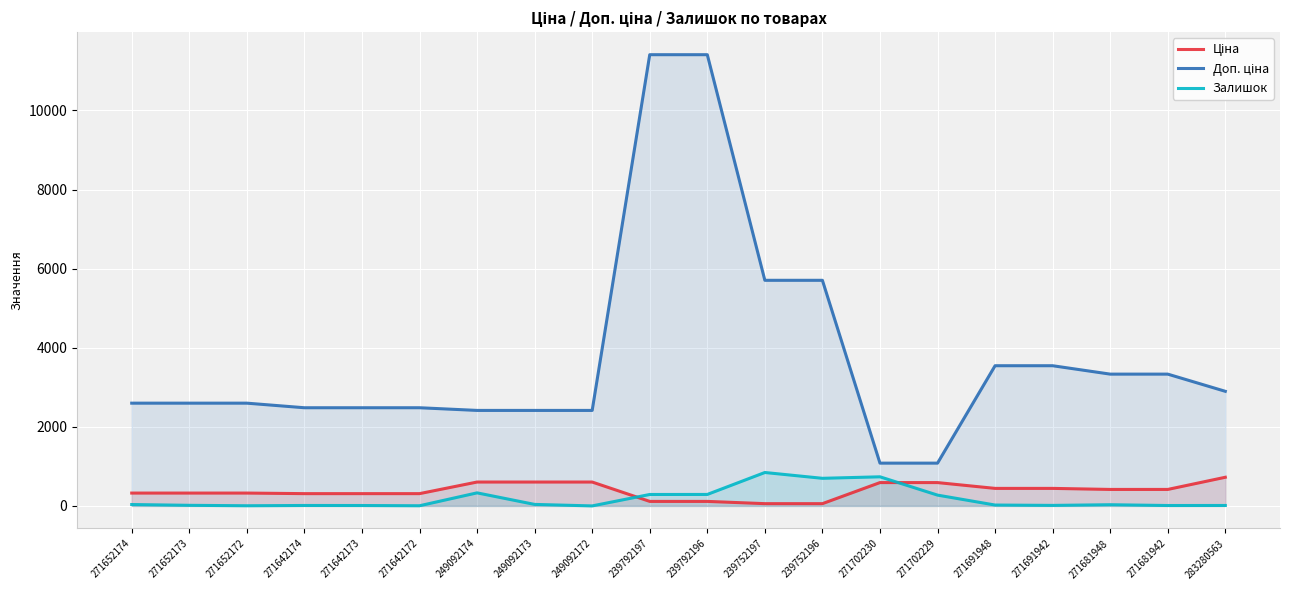

True or false: Доп. ціна and Ціна intersect in this chart.

False